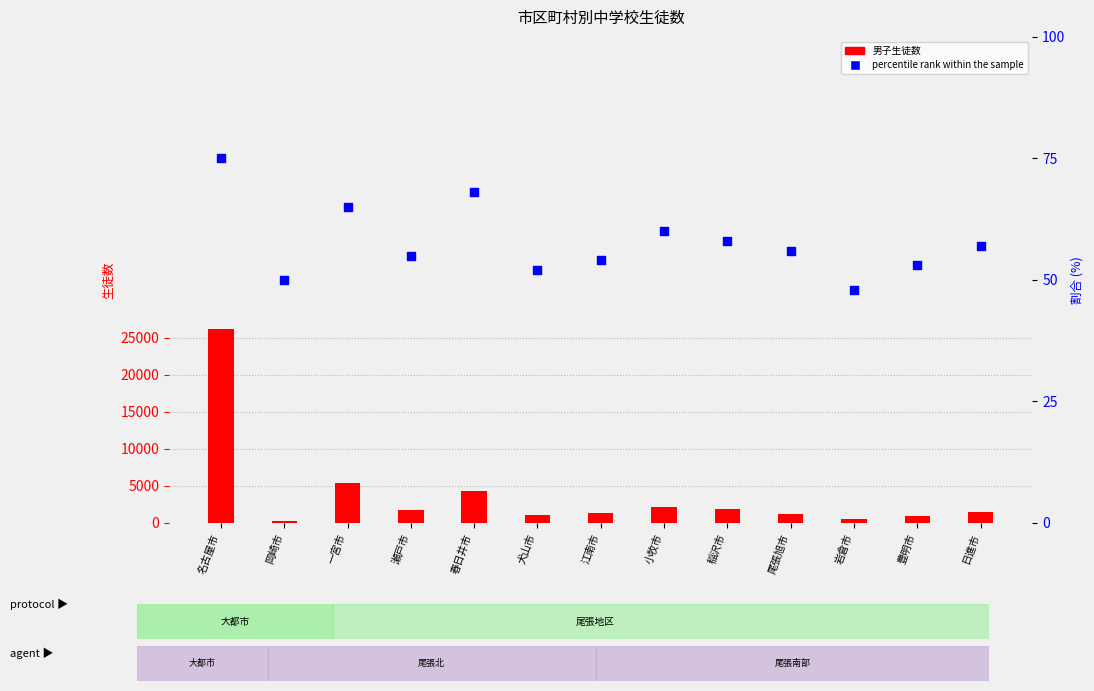

Which series has the largest total across all categories?

男（男子生徒数）